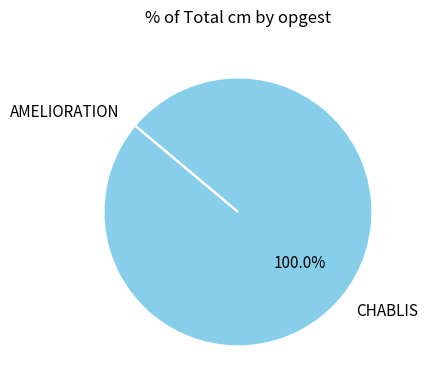

Which slice is the largest?

CHABLIS